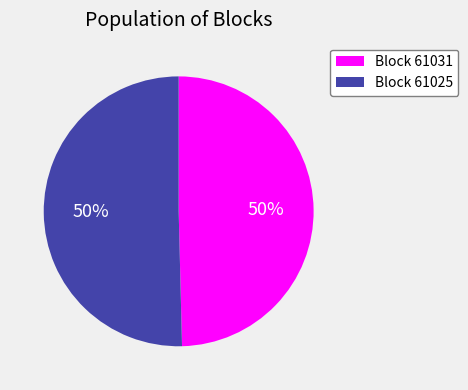

Count the number of slices in the pie.

2